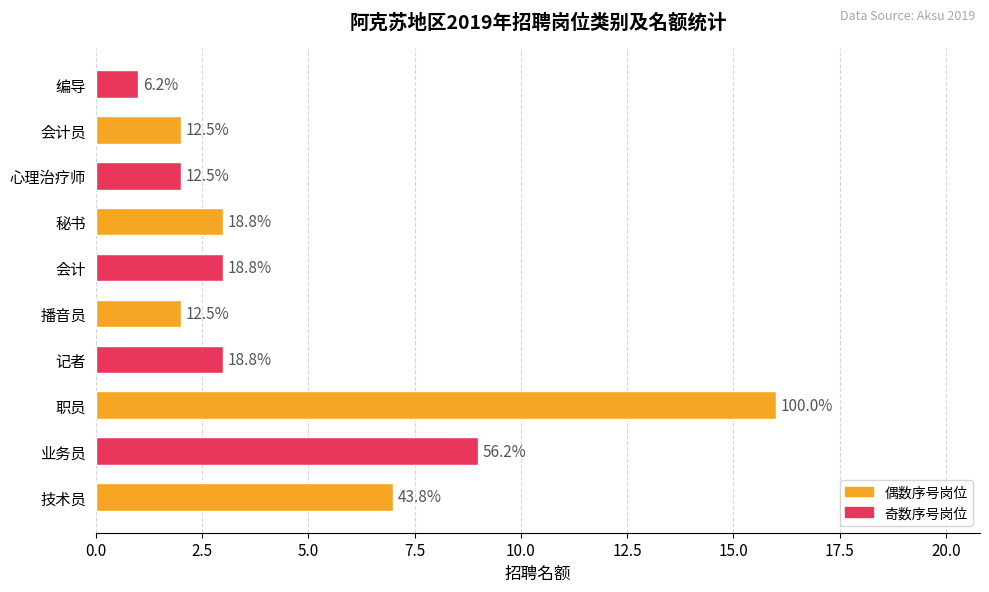

How many bars are there in total?

10